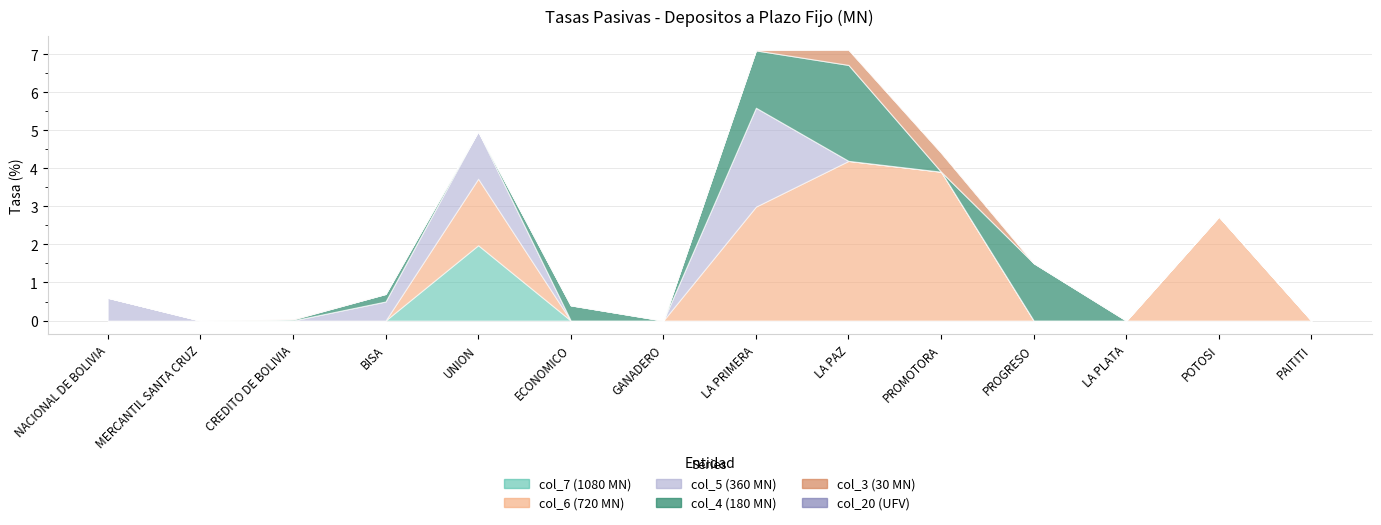

At how many categories does at least one series exceed 3?

2